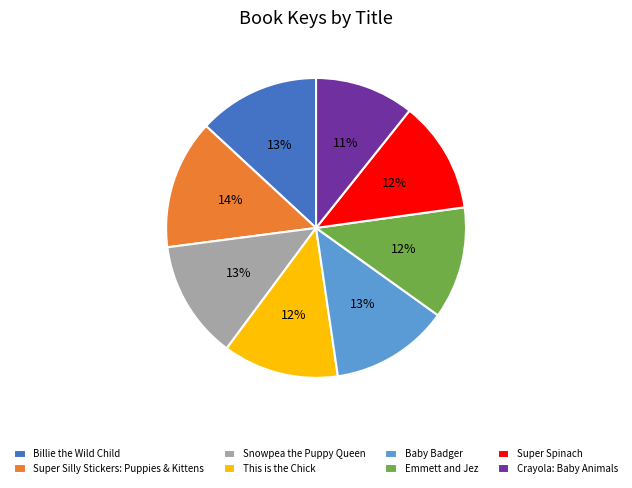

Do Baby Badger and This is the Chick together represent more than half of the pie?

No